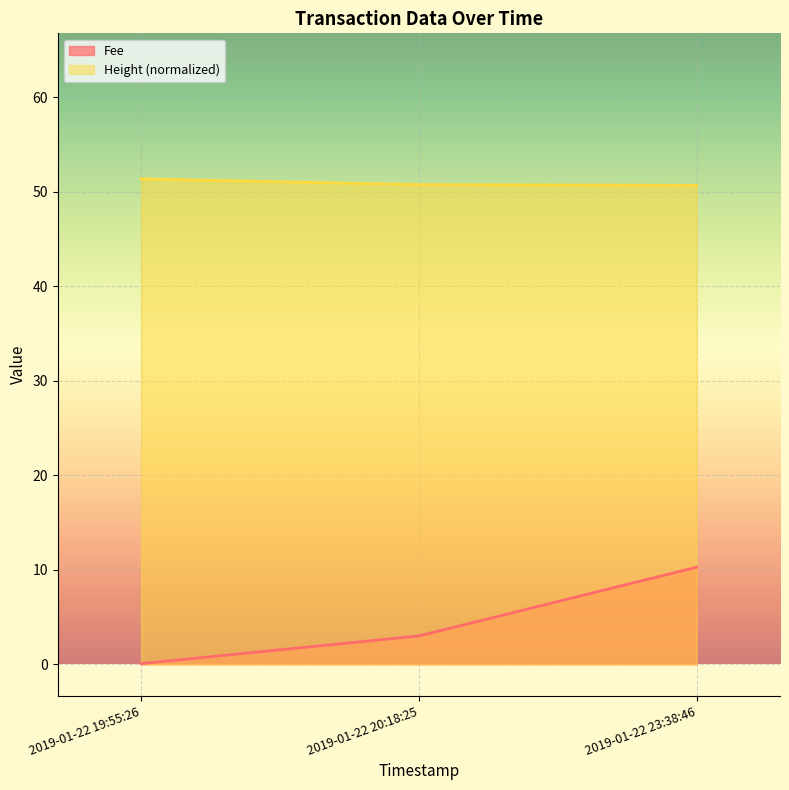

What is the sum of the Height values at 2019-01-22 20:18:25 and 2019-01-22 23:38:46?

101.5